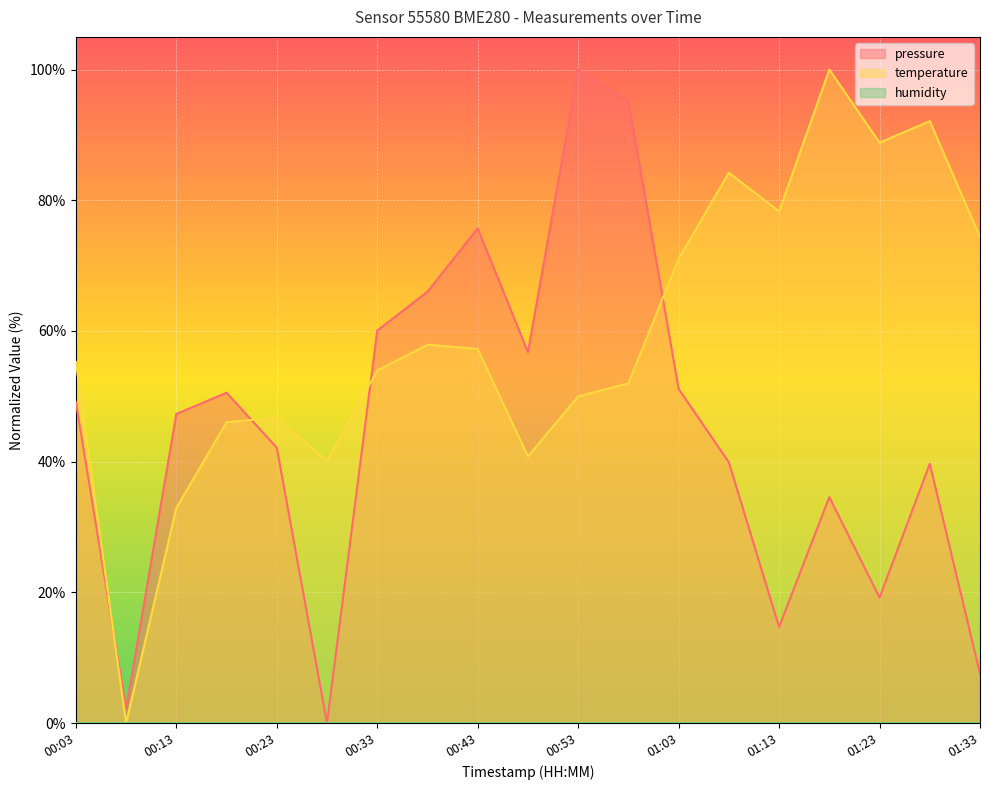

Is it true that pressure equals 66.0 at 00:38?

True